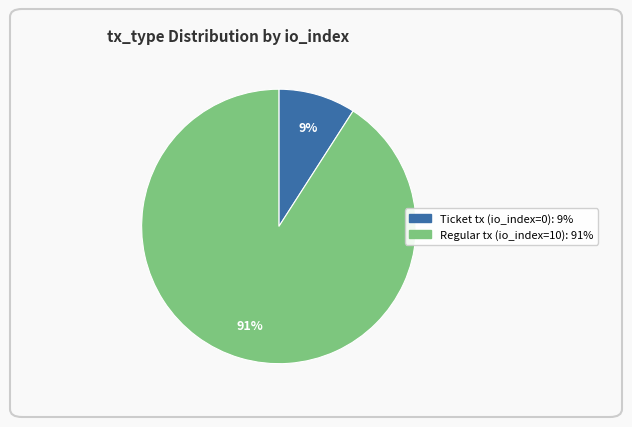

How many slices are in this pie chart?

2